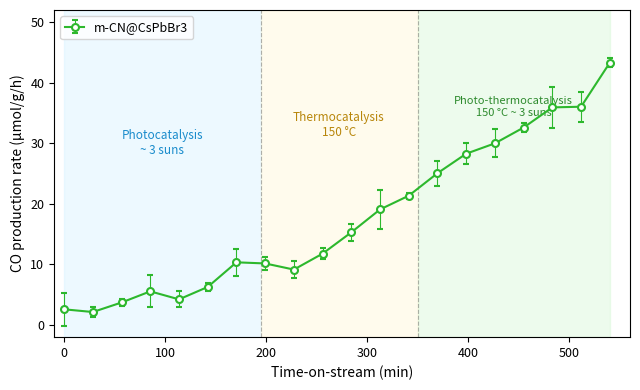

What is the greatest value displayed?

43.3